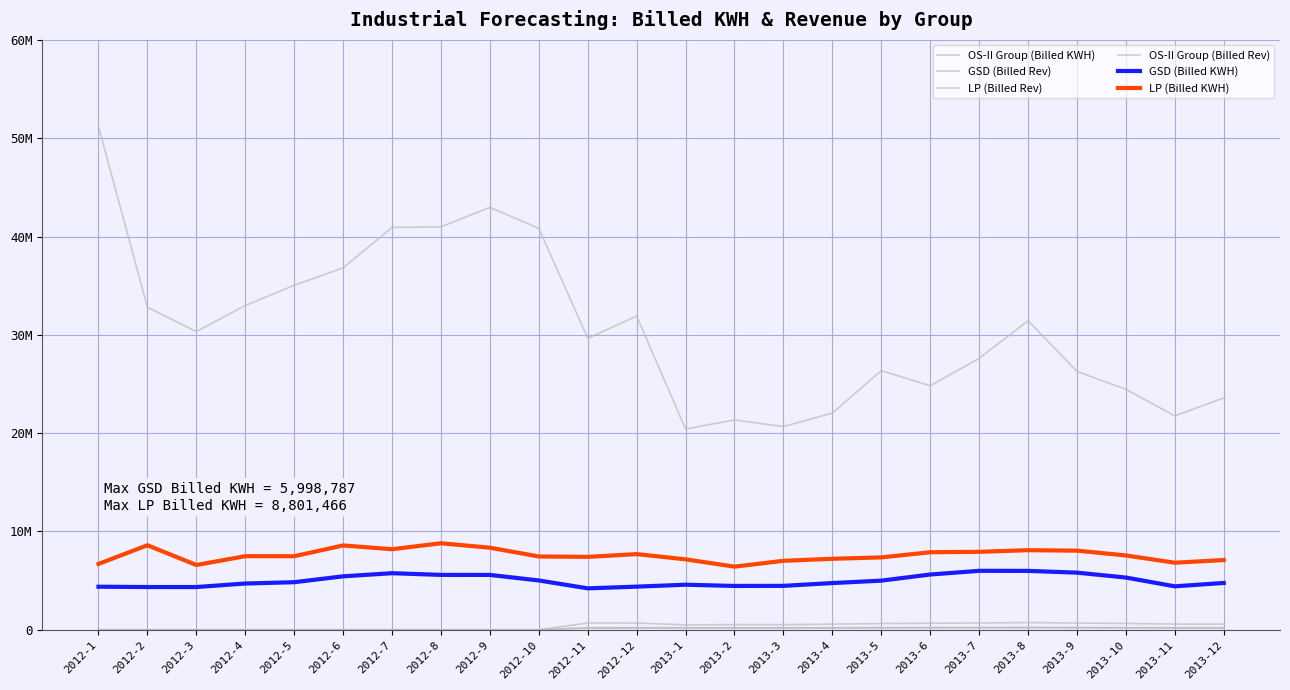

Reading left to right, extract all data points from this chart.

OS-II Group (Billed KWH): 51183148	32800473	30328639	32980058	35036381	36808160	40918839	40986002	42965522	40834370	29651230	31903078	20423533	21345145	20666915	22037180	26357586	24819877	27601716	31439272	26279955	24461011	21753699	23585293
GSD (Billed Rev): 0	0	0	0	0	0	0	0	0	0	166004	169704	173801	172022	171639	176731	189220	201713	208580	208384	205924	192178	174884	183324
LP (Billed Rev): 0	0	0	0	0	0	0	0	0	0	217924	217335	214948	203302	208123	213979	224097	236374	234536	239869	237150	222286	210880	209769
OS-II Group (Billed Rev): 0	0	0	0	0	0	0	0	0	0	690993	686731	505032	525016	523778	573742	634821	667010	693118	735757	687854	643853	579134	570591
GSD (Billed KWH): 4381971	4349687	4349001	4707094	4841367	5438577	5756539	5583897	5582113	5018641	4216153	4389699	4585305	4460396	4469696	4753383	4999547	5621264	5998787	5992765	5811811	5314931	4421022	4764465
LP (Billed KWH): 6699363	8599902	6591703	7485765	7483362	8578951	8195937	8801466	8349549	7457232	7417446	7699346	7166301	6423695	7017175	7222222	7364475	7888420	7931416	8095909	8051039	7561363	6823761	7093392